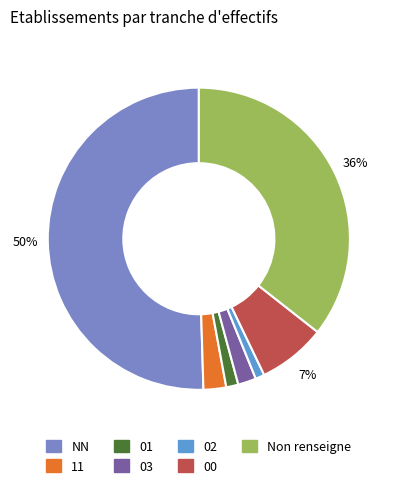

To the nearest percent, what is the average slice percentage?

14%